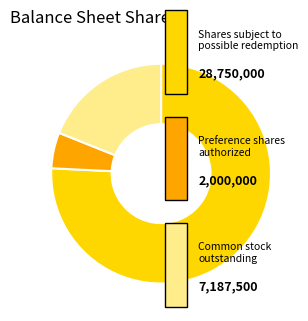

Does any single category account for the majority?

Yes